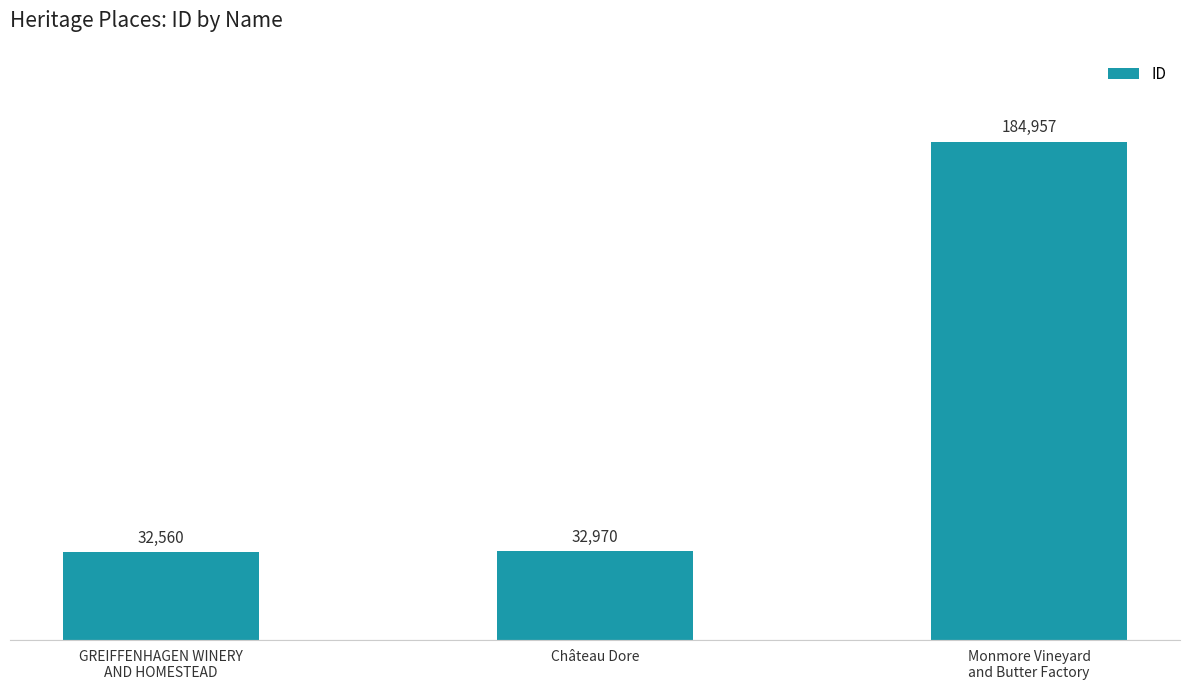

Count the number of categories in the chart.

3